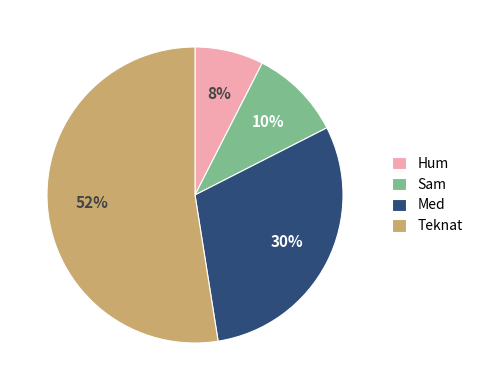

Count the number of slices in the pie.

4